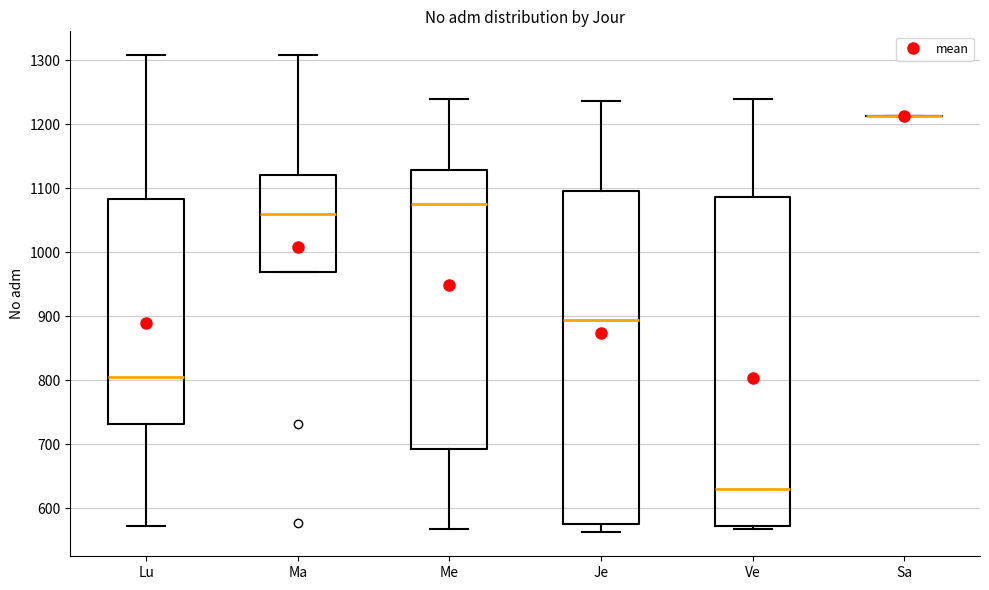

Reading left to right, transcribe this box plot: for each box, give where its median line is, the range the box spans, and where its two whiskers end, as read against the y-axis. The values are not printed on the chart, so give them approximately, as read against the axis.

Lu: median 810, box 730 to 1080, whiskers 570 to 1310
Ma: median 1060, box 970 to 1120, whiskers 970 to 1310
Me: median 1080, box 690 to 1130, whiskers 570 to 1240
Je: median 890, box 570 to 1100, whiskers 560 to 1240
Ve: median 630, box 570 to 1090, whiskers 570 (just below the box's lower edge) to 1240
Sa: box collapsed to a line at 1210, whiskers 1210 to 1210